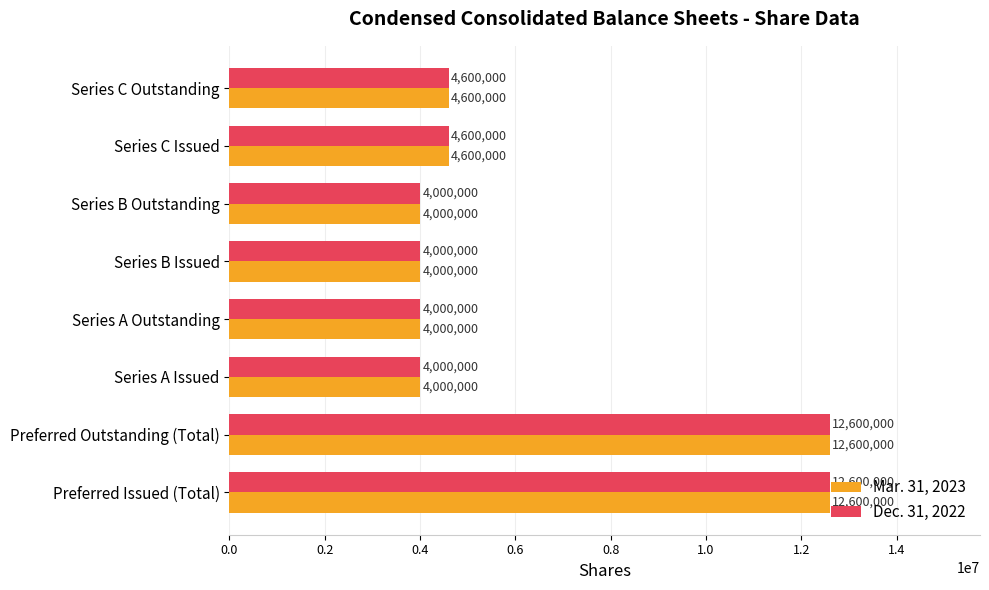

True or false: Dec. 31, 2022 has a value of 8249172 at Series C Outstanding.

False